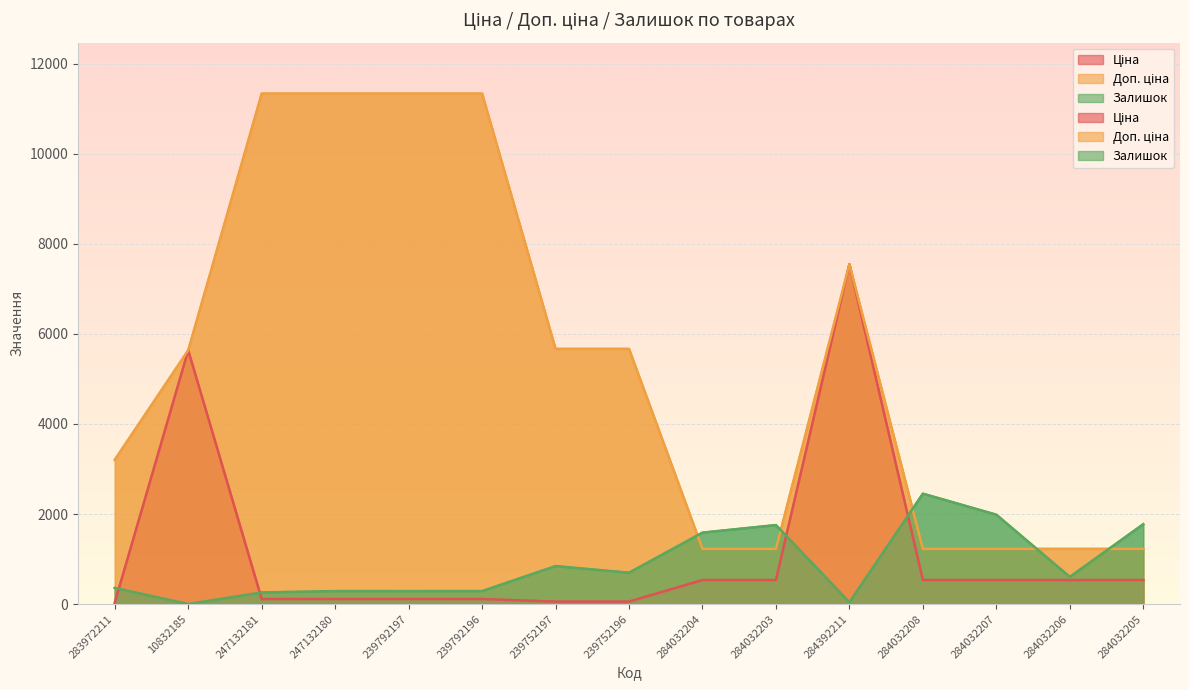

What is the sum of the Залишок values at 284032207 and 247132180?

2276.0